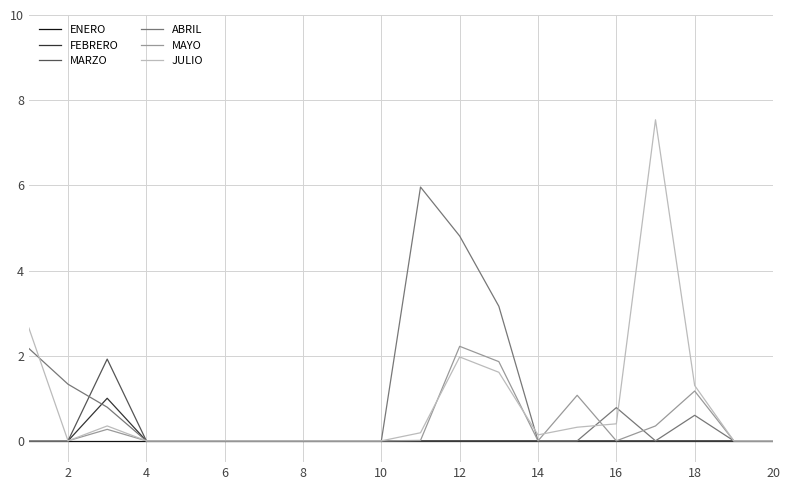

What is the maximum value shown in the chart?

7.5